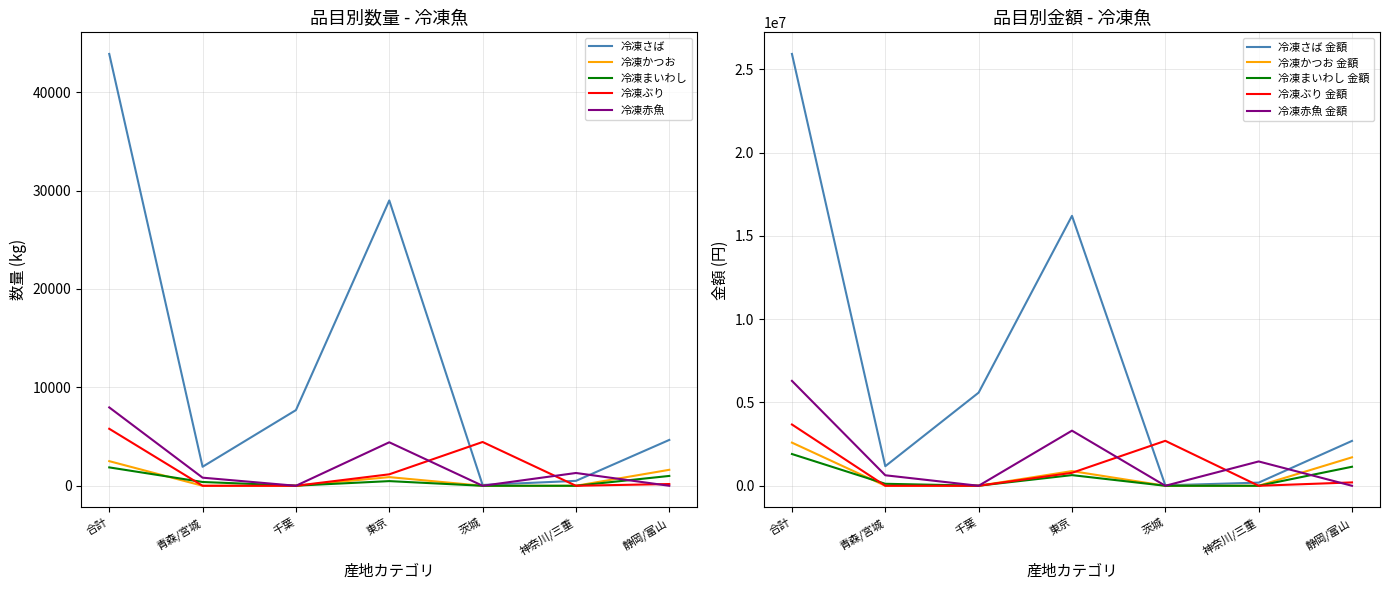

What is the maximum value for 冷凍ぶり?

5793